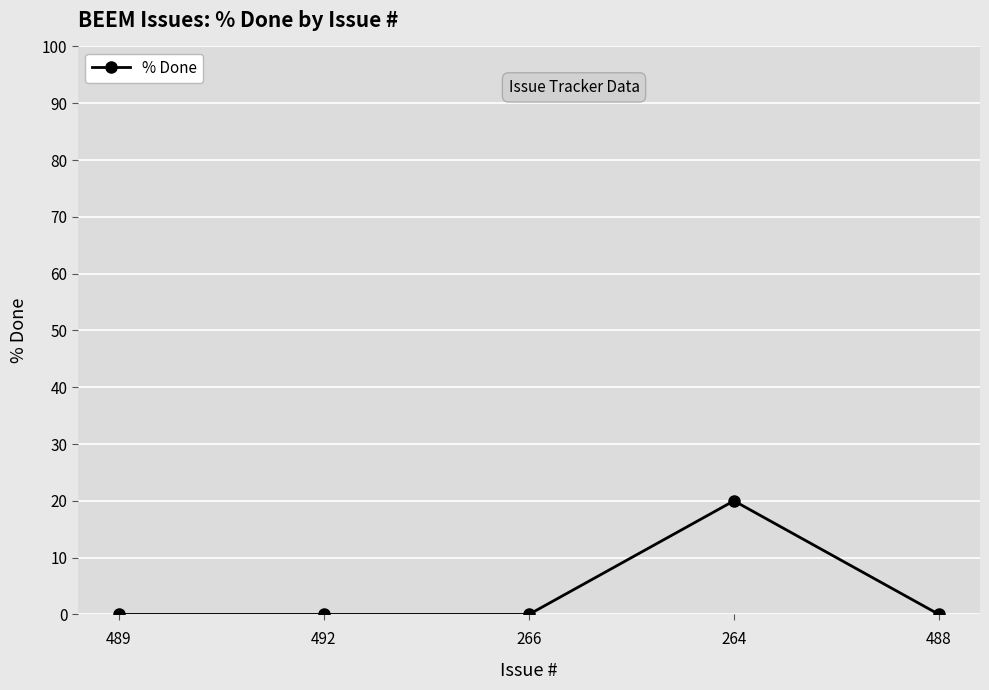

Between 492 and 264, which is larger?

264